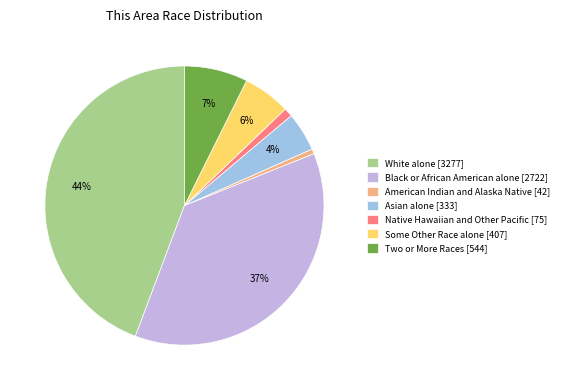

How many slices are in this pie chart?

7